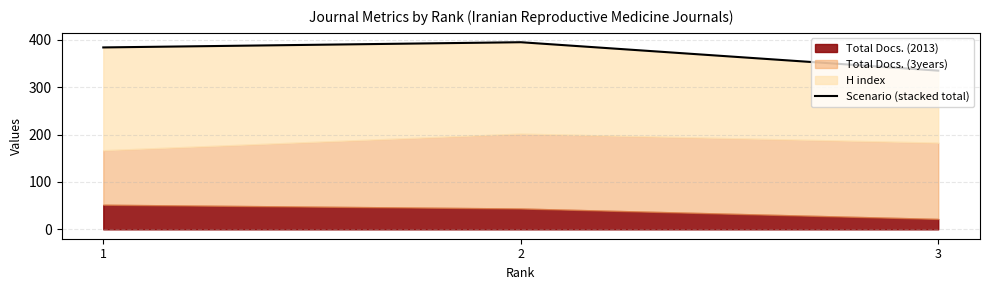

Reading left to right, what are all the values shown in this chart?

1=384	2=395	3=335